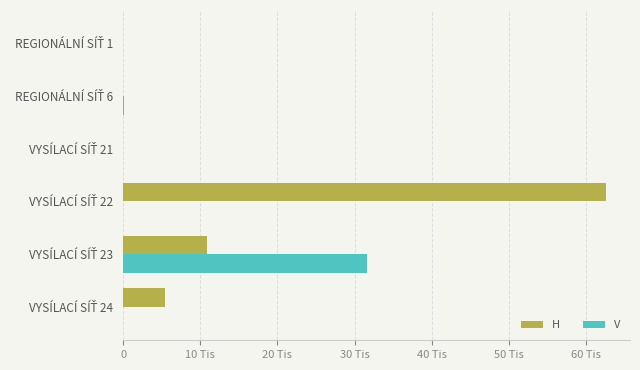

What are all the series names shown in the legend?

H, V